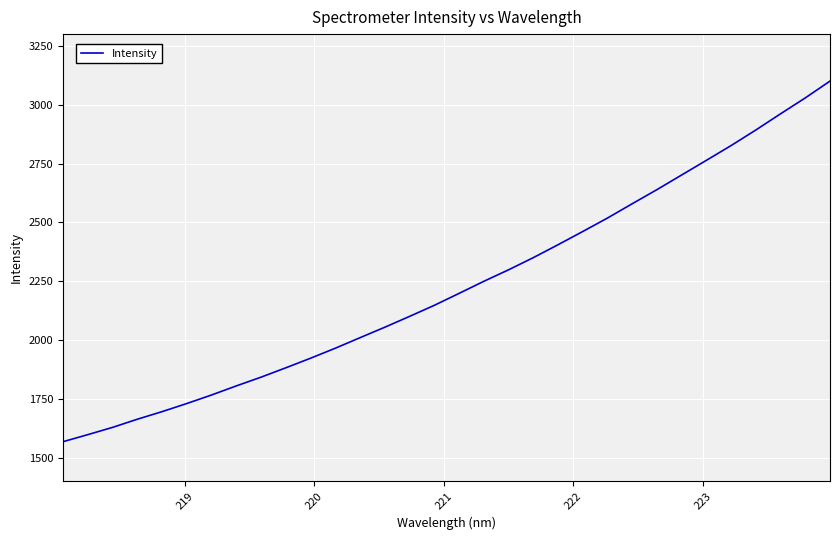

What is the minimum value shown in the chart?

1567.6